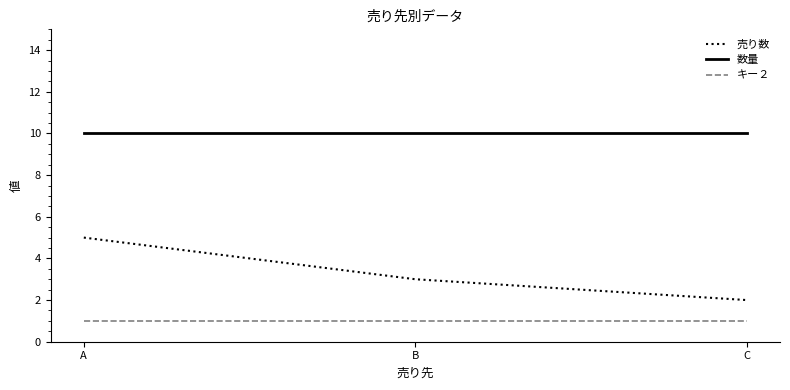

List the series in order of their overall mean, highest first.

数量, 売り数, キー２